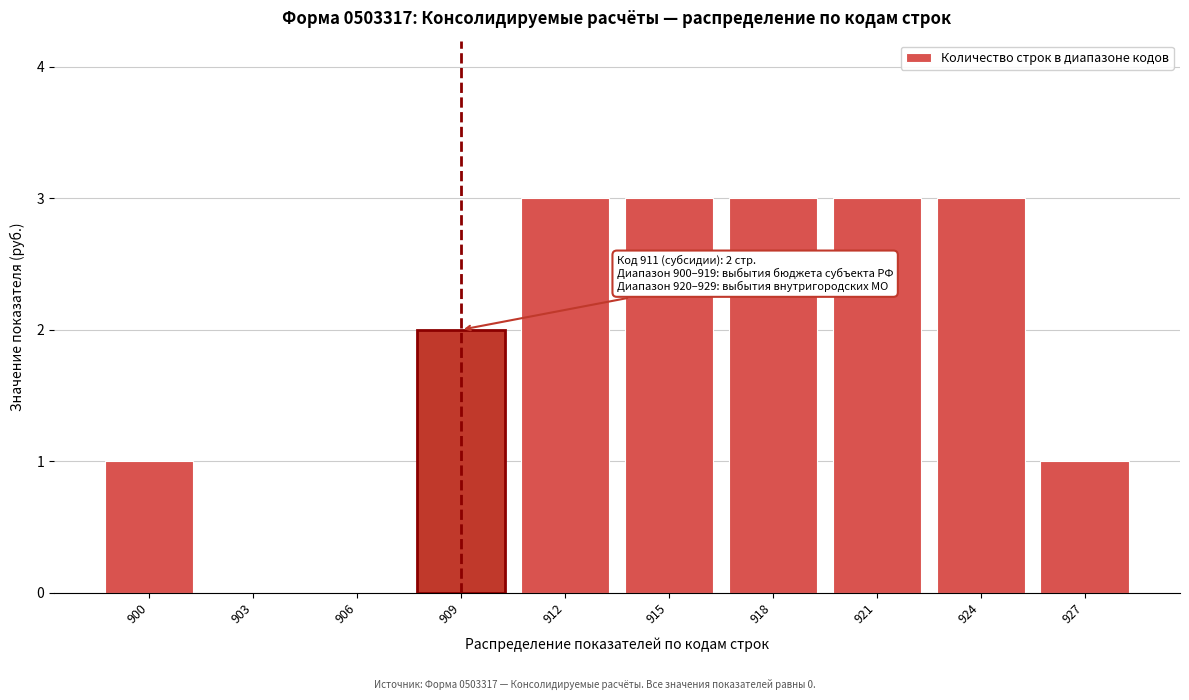

Reading left to right, extract all data points from this chart.

900=1	903=0	906=0	909=2	912=3	915=3	918=3	921=3	924=3	927=1